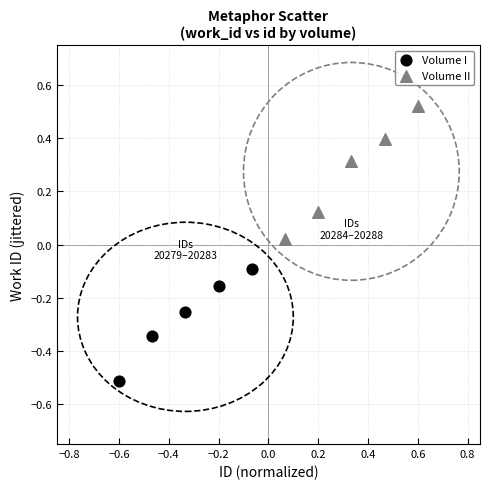

Which series reaches the minimum Y coordinate?

Volume I